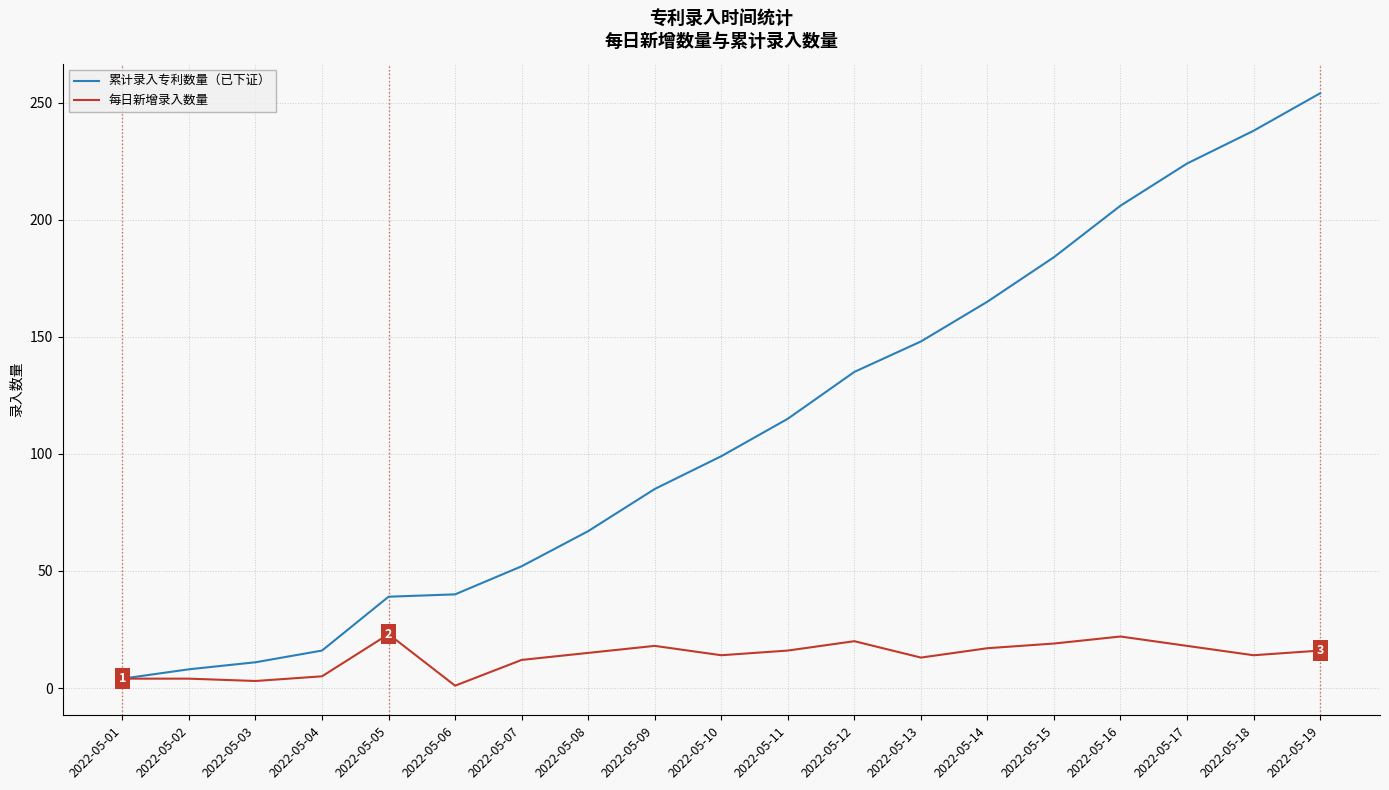

The value of 累计录入专利数量（已下证） at 2022-05-13 is 148. True or false?

True